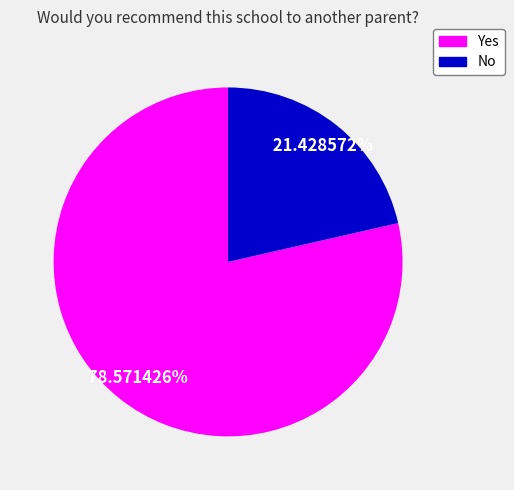

To the nearest percent, what is the combined percentage of Yes and No?

100%